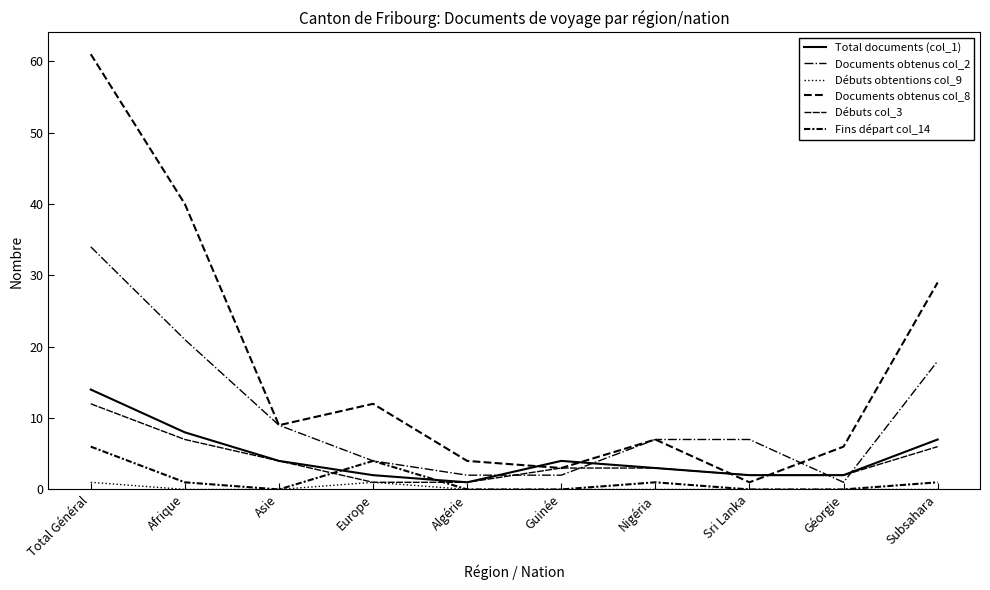

Does the chart display data point markers on the line(s)?

No